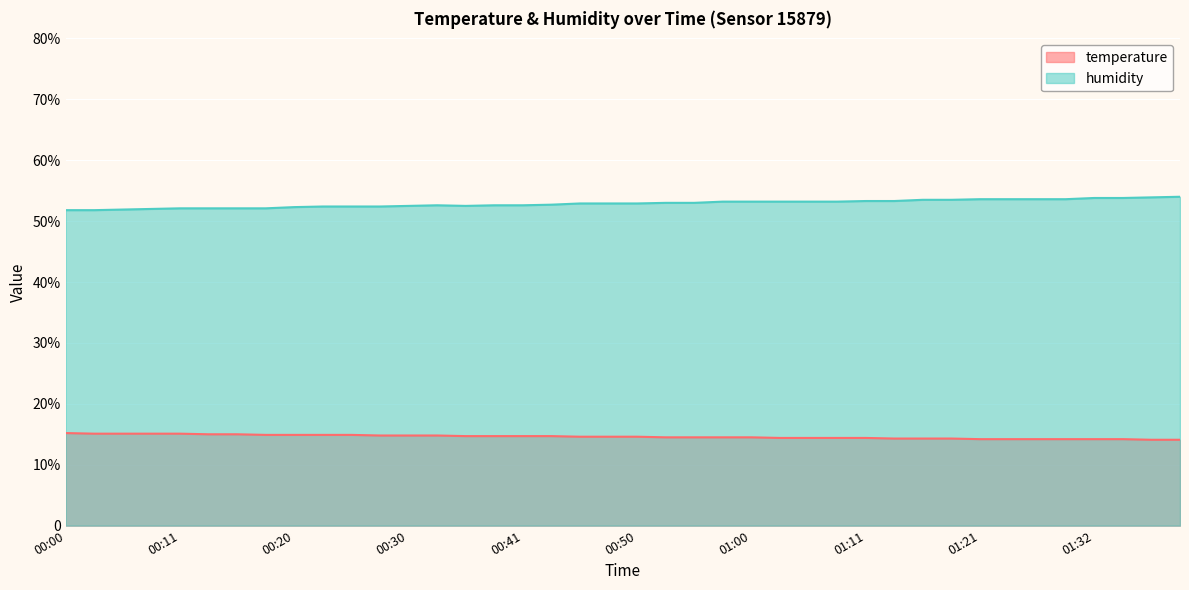

True or false: temperature has a value of 14.4 at 01:08.

True